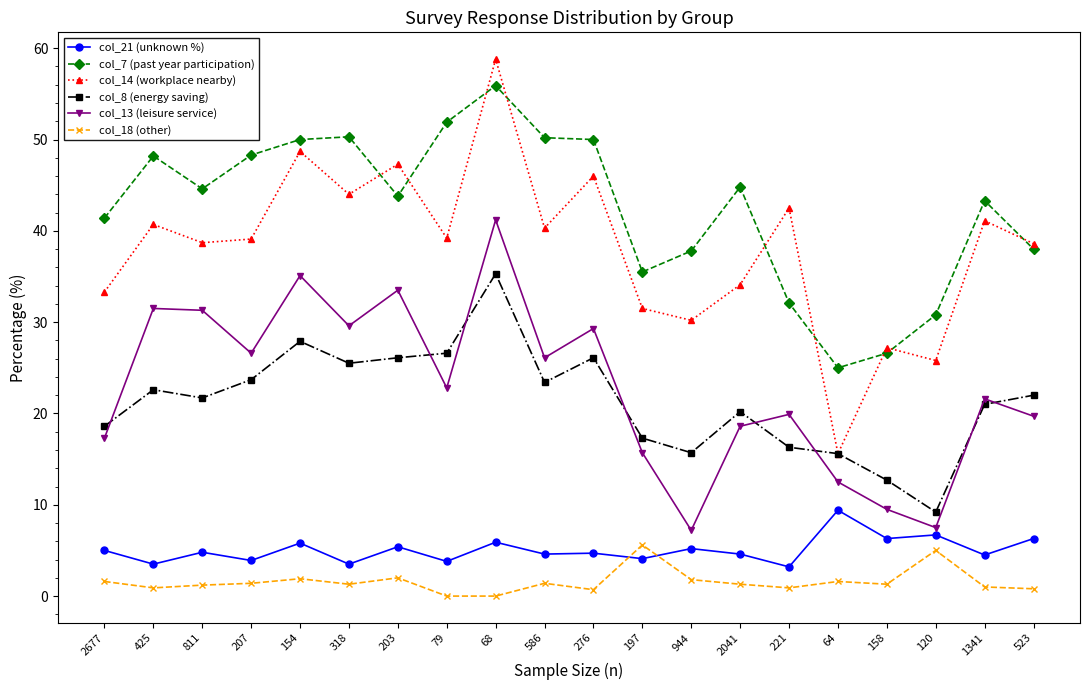

What is the difference between the col_21 (unknown %) values at 523 and 197?

2.2